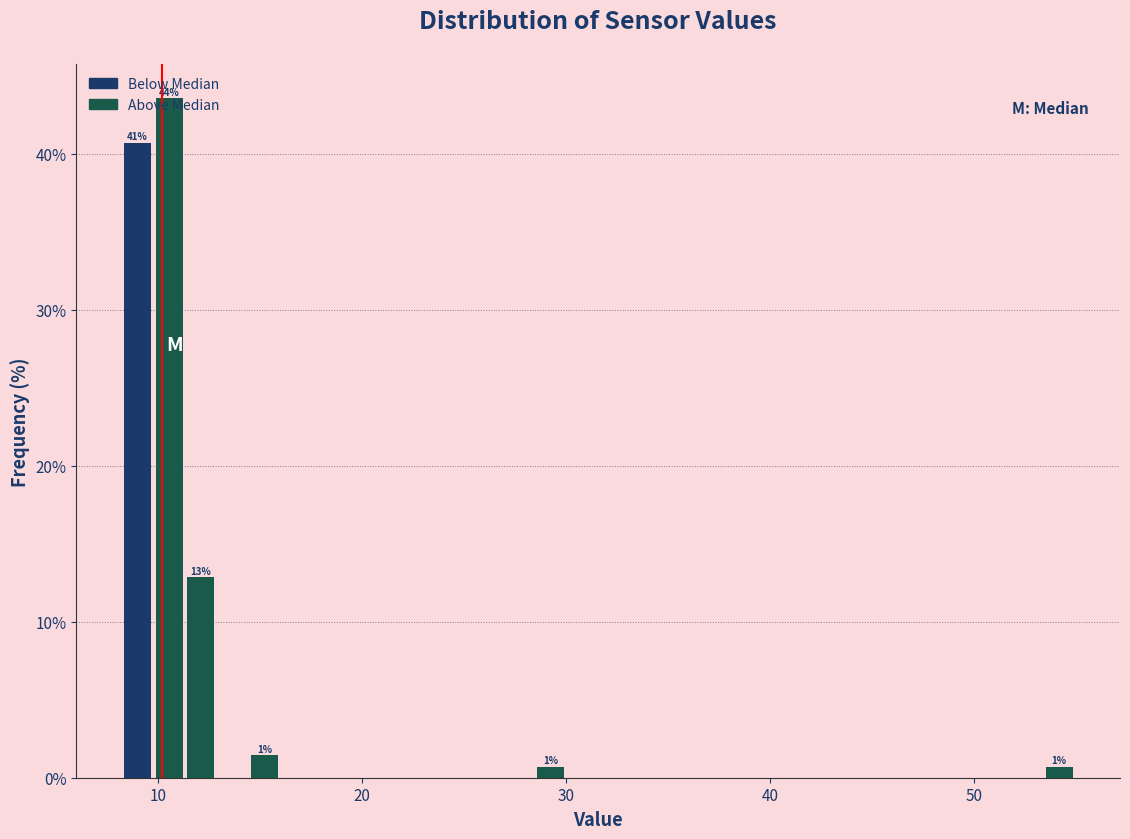

Read against the x-axis, roughly where is the centre of the tallest bar?

11